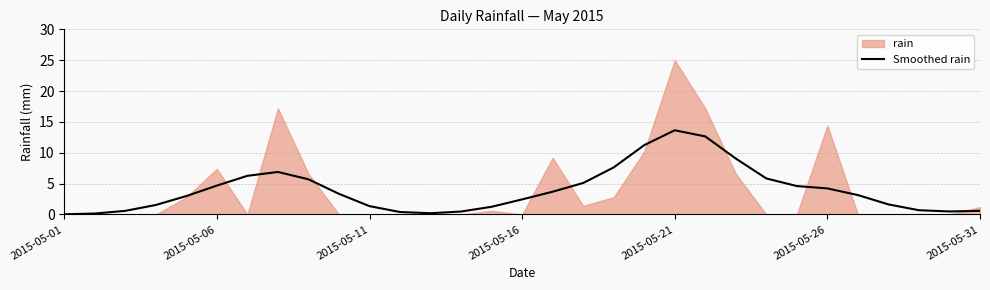

Where is the first local minimum?

12